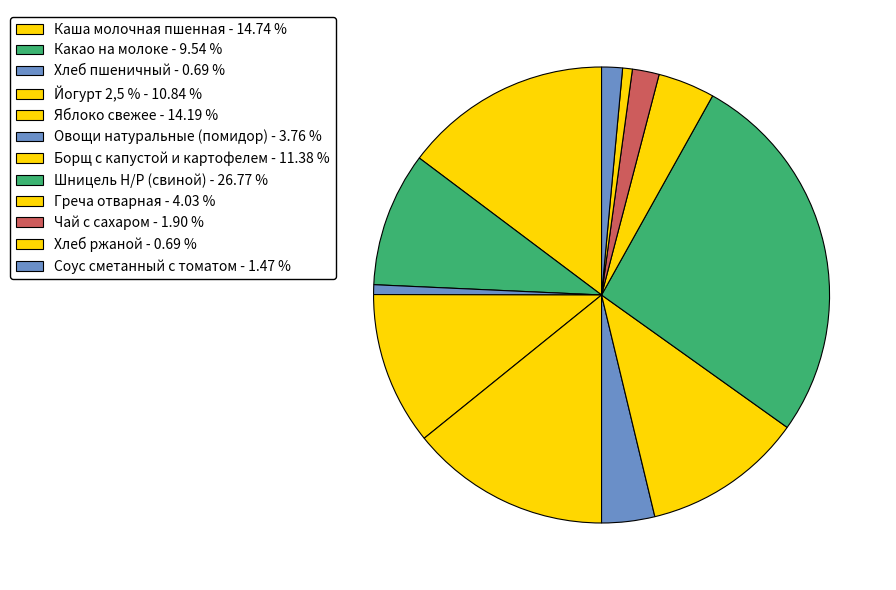

Combined, do Чай с сахаром and Овощи натуральные (помидор) account for over 50%?

No